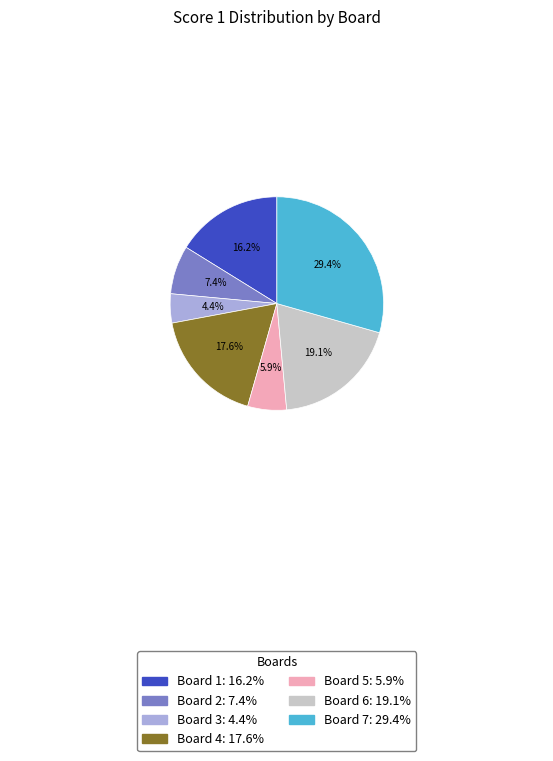

Is there a majority slice in this chart?

No